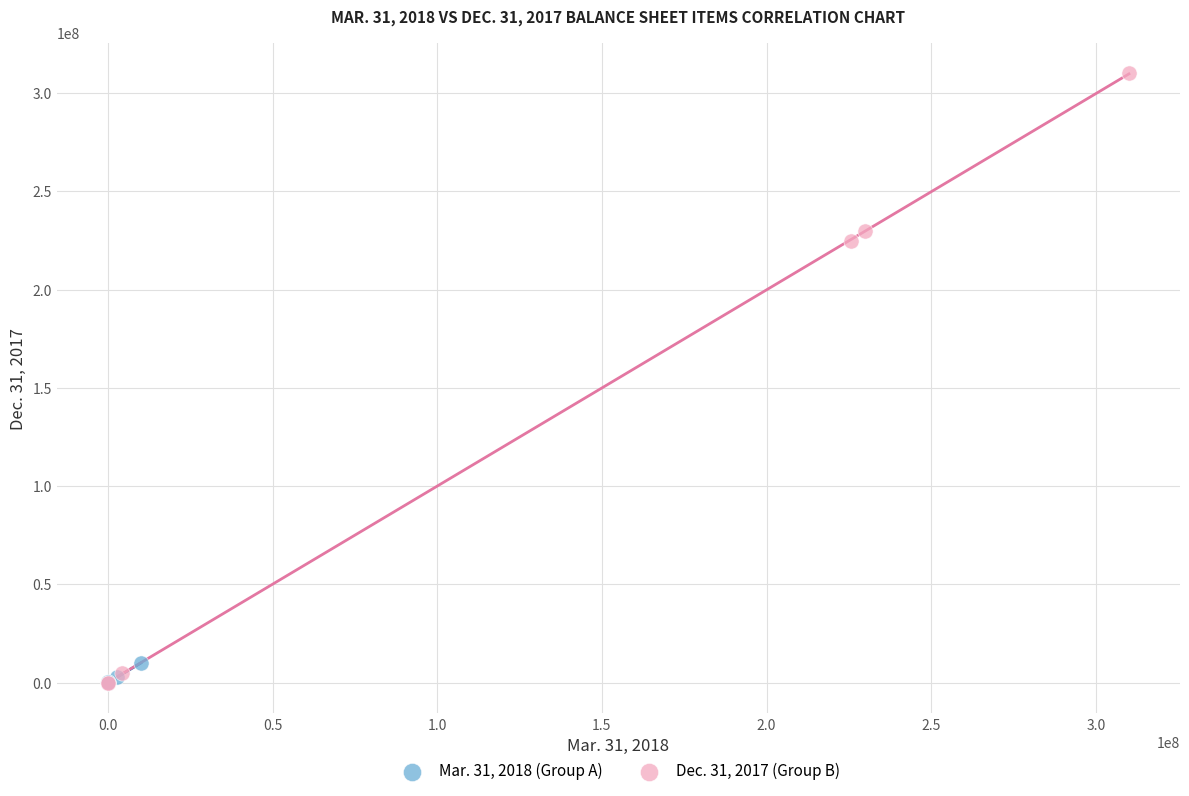

Which series reaches the maximum Y coordinate?

Dec. 31, 2017 (Group B)